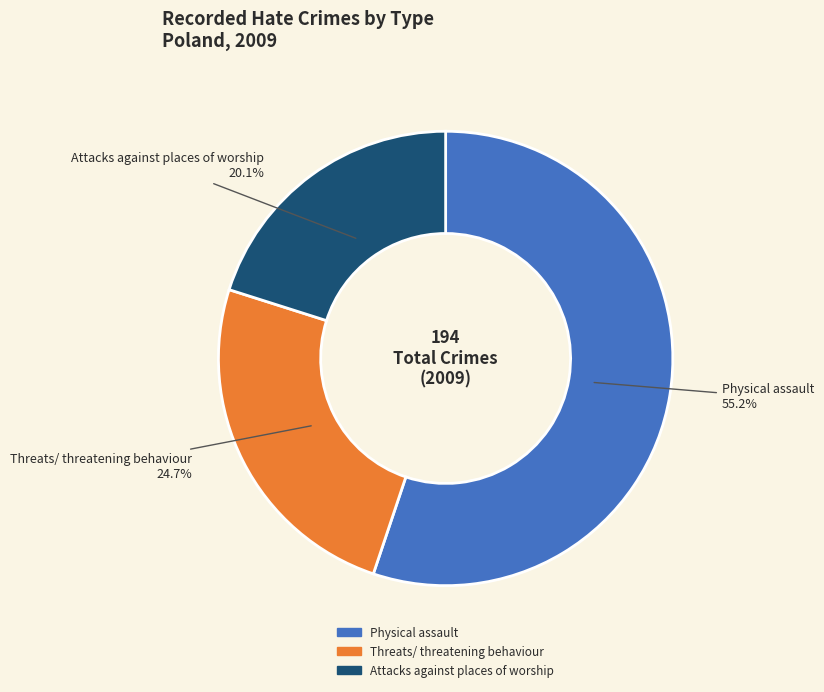

To the nearest percent, what is the difference between the largest and smallest slice percentages?

35%